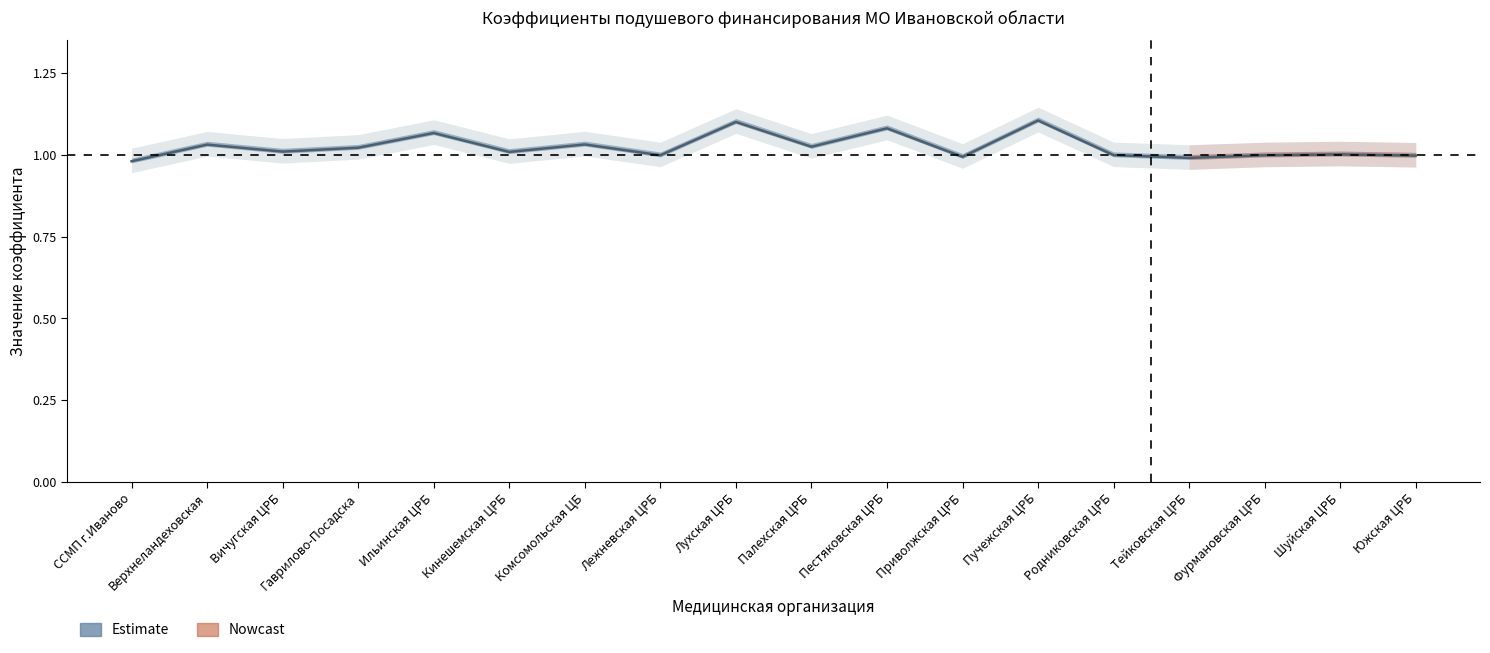

How many points are higher than both their immediate neighbors (excluding endpoints)?

7